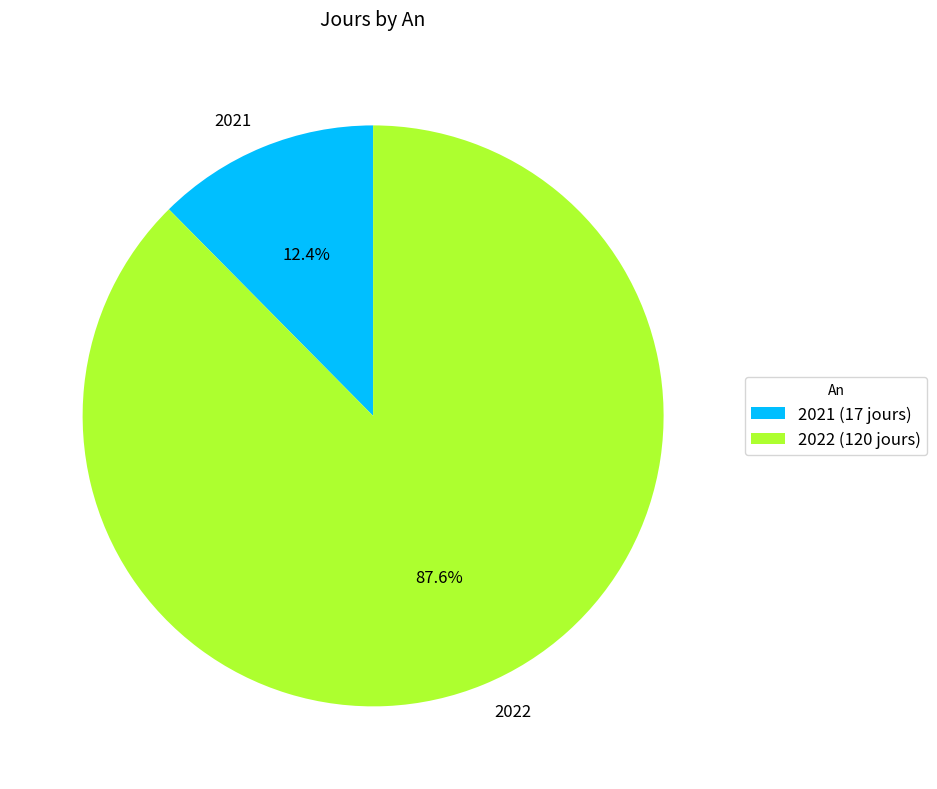

Combined, what portion of the pie is 2022 and 2021?

100.0%